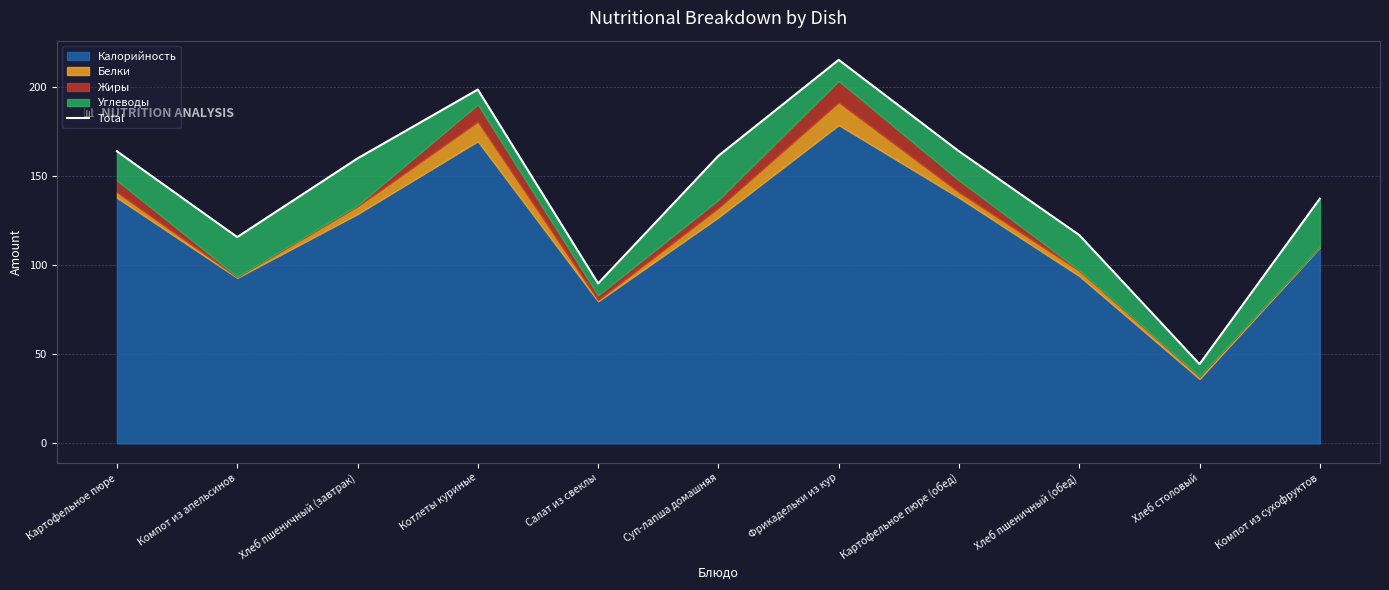

How many lines are shown in the chart?

1